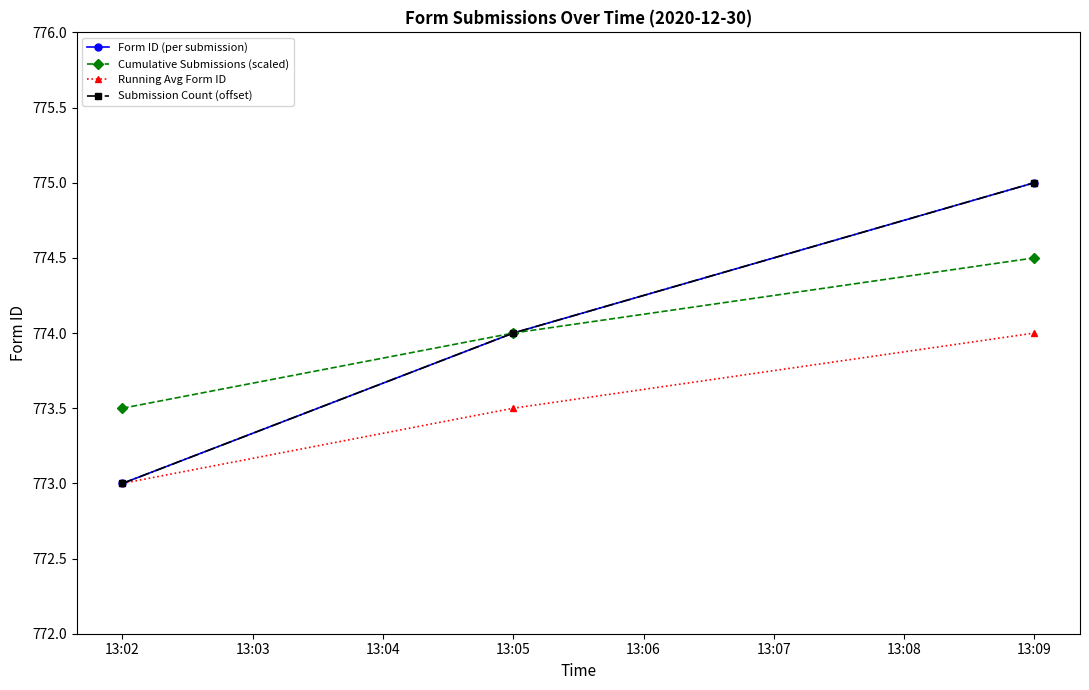

Is this an area chart (filled region under the line)?

No